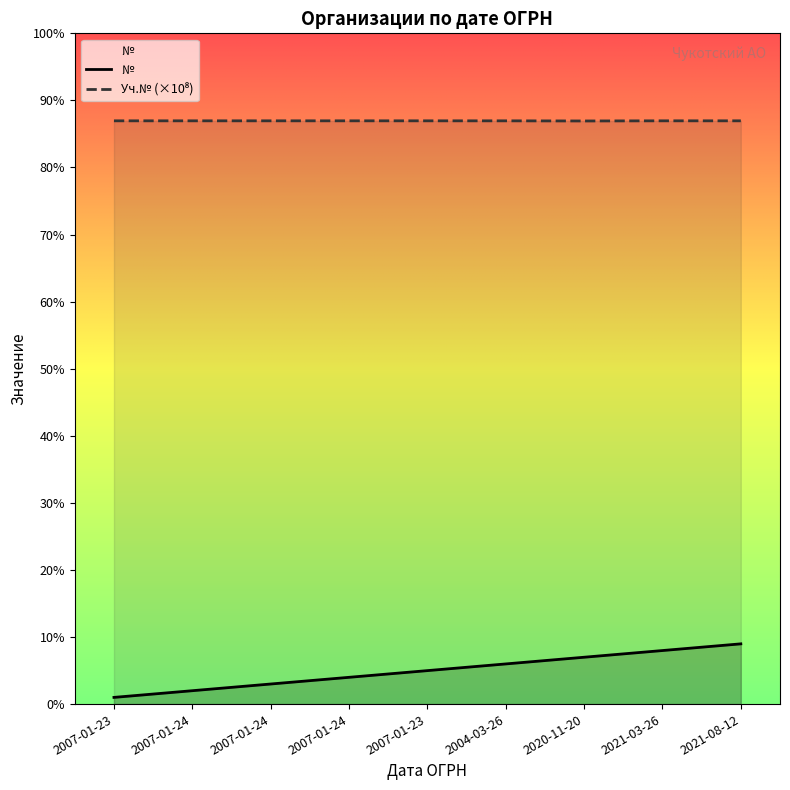

True or false: № and Уч.№ (×10⁸) cross at least once.

False